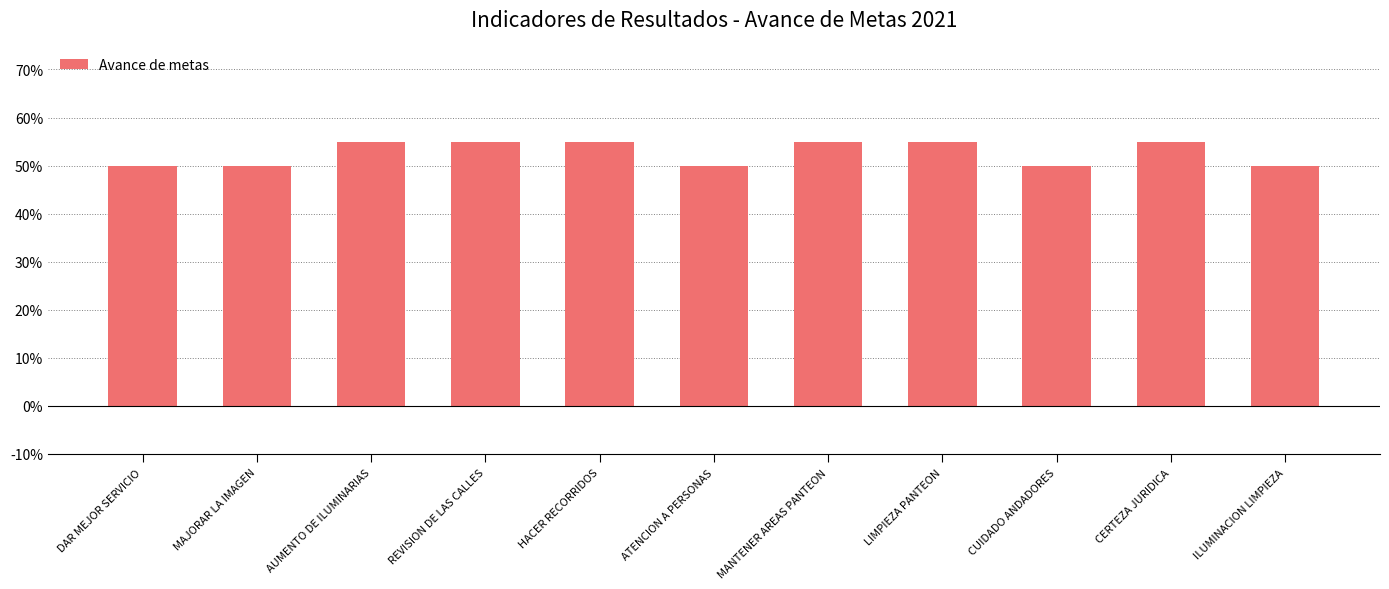

List the labels in order of value, smallest first.

DAR MEJOR SERVICIO, MAJORAR LA IMAGEN, ATENCION A PERSONAS, CUIDADO ANDADORES, ILUMINACION LIMPIEZA, AUMENTO DE ILUMINARIAS, REVISION DE LAS CALLES, HACER RECORRIDOS, MANTENER AREAS PANTEON, LIMPIEZA PANTEON, CERTEZA JURIDICA